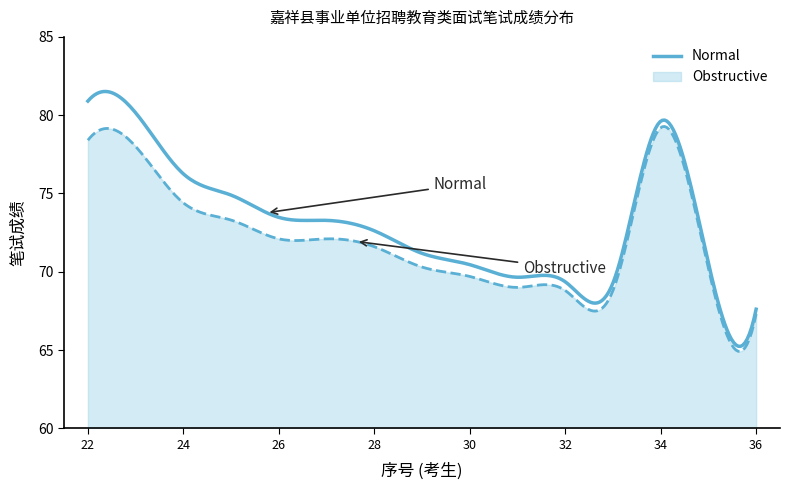

What is the difference between the maximum and minimum values in the Obstructive series?

14.4